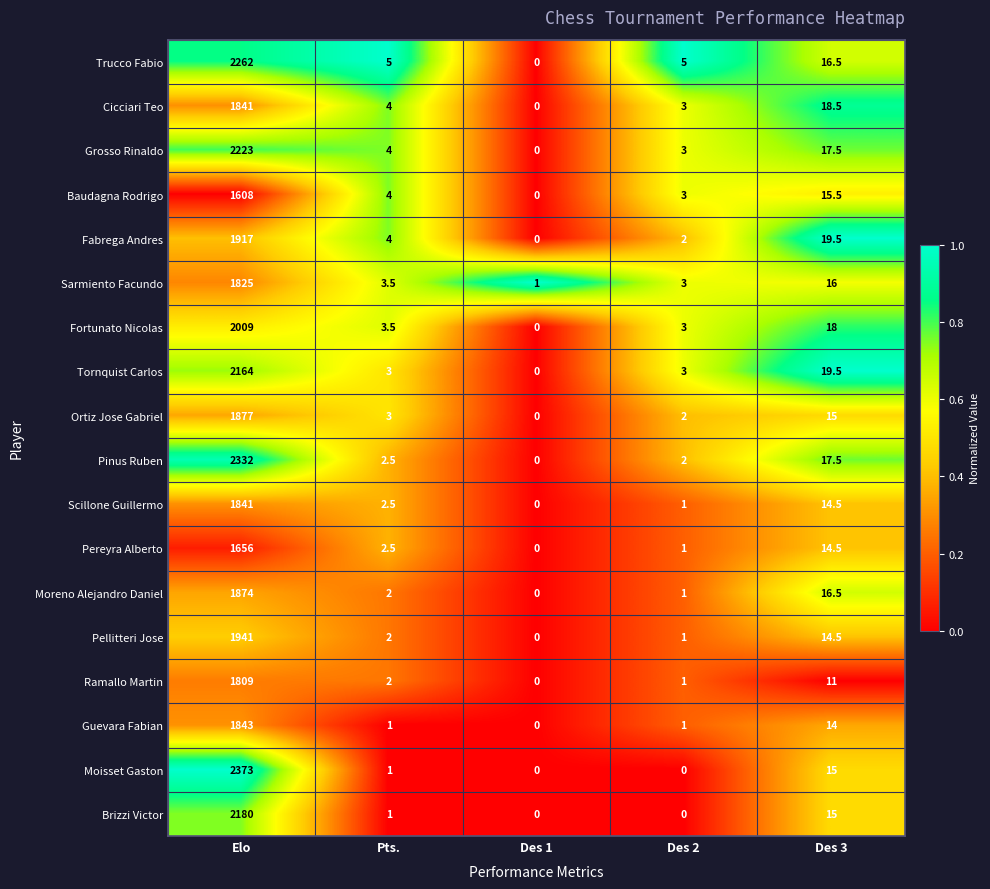

Rank the categories by Sarmiento Facundo value from highest to lowest.

Elo, Des 3, Pts., Des 2, Des 1